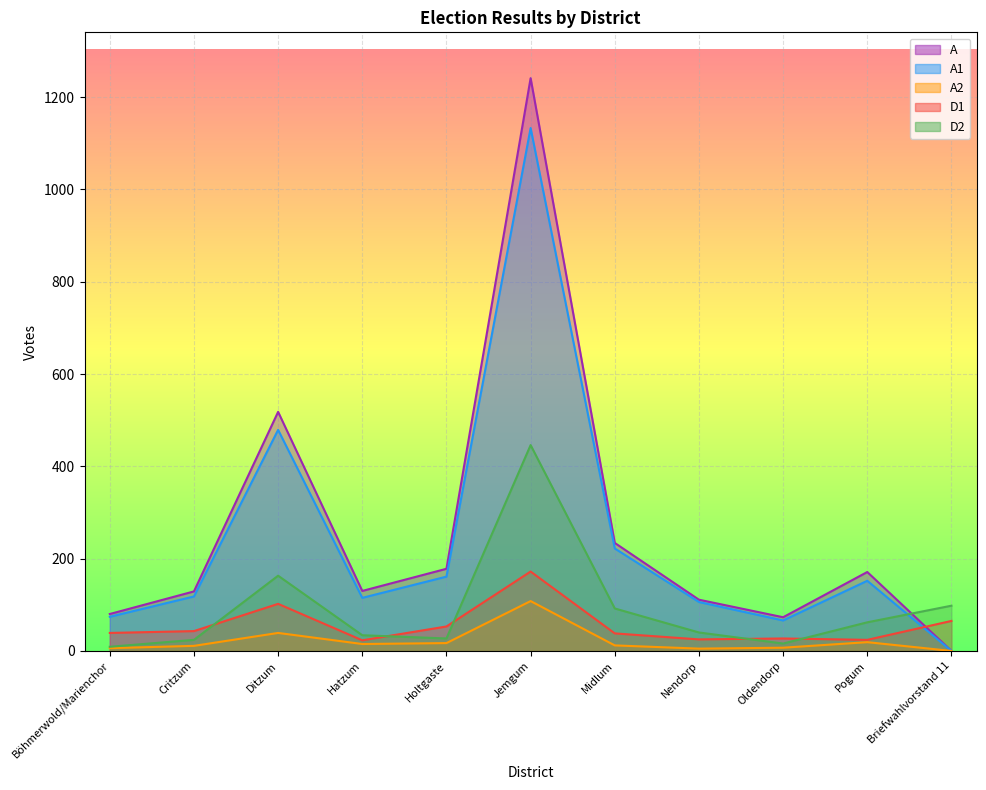

At which category is the sum across all series the highest?

Jemgum